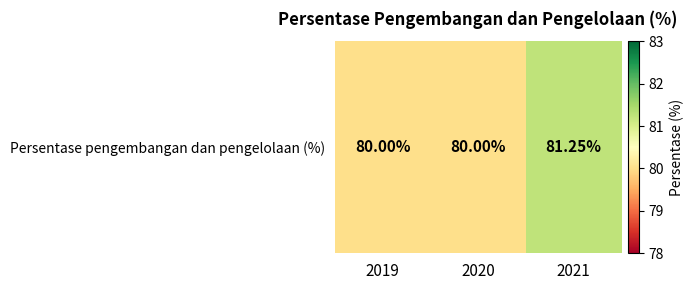

At which category does the chart reach its peak across all series?

2021